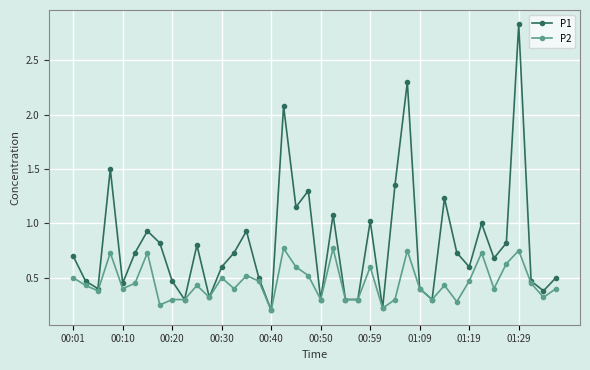

Rank the series by their maximum value, from lowest to highest.

P2, P1